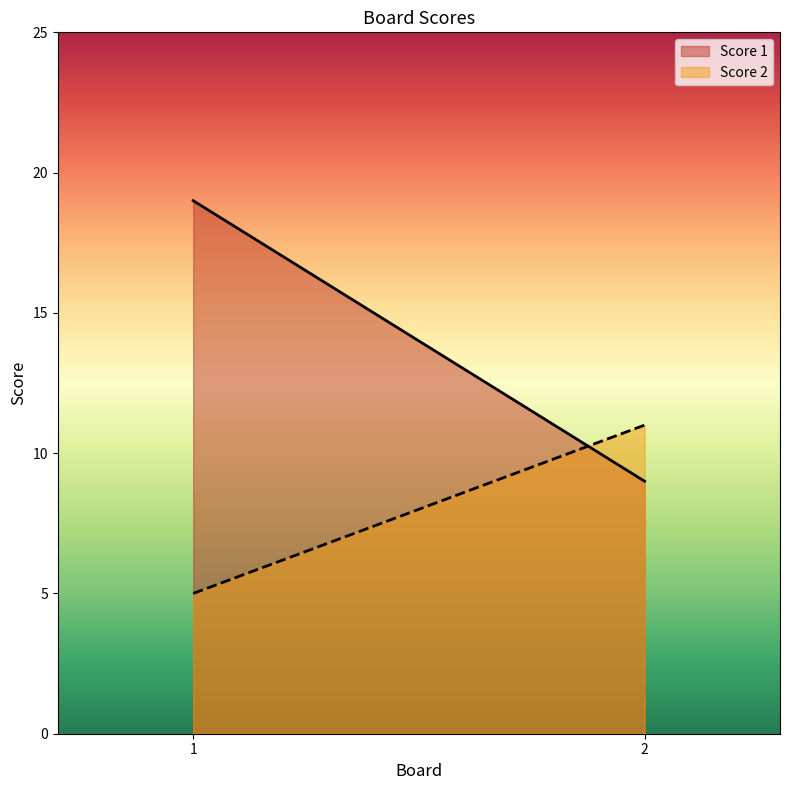

The value of Score 2 at 1 is 2. True or false?

False